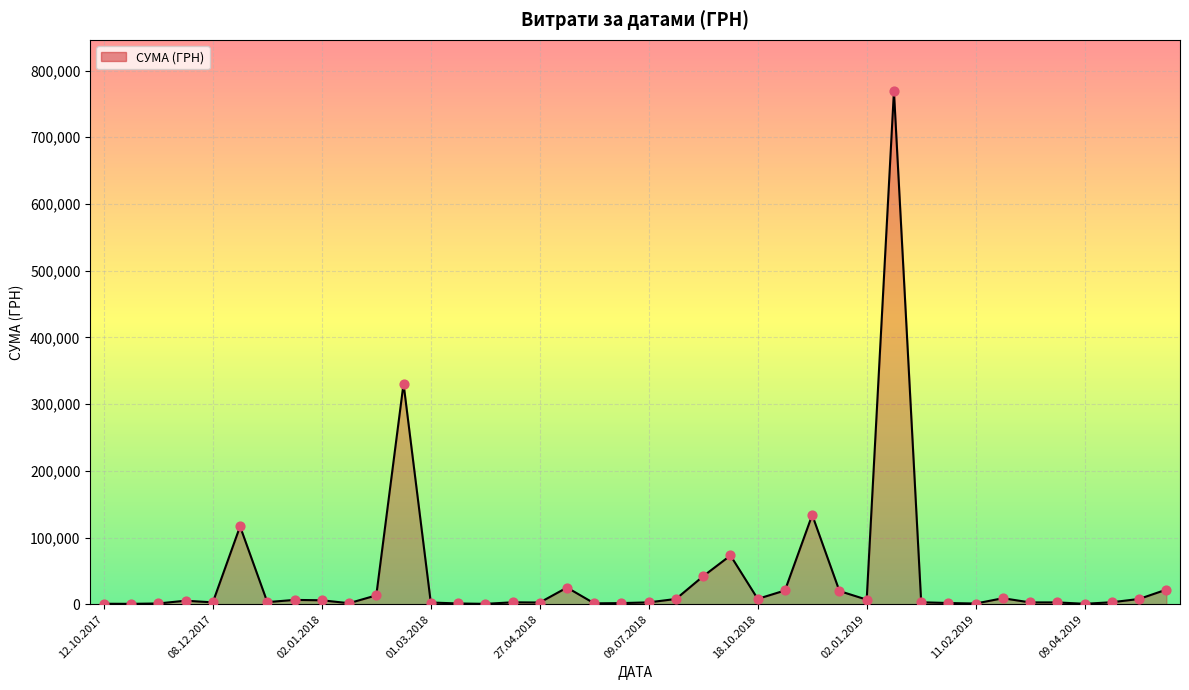

What is the greatest value displayed?

769099.2